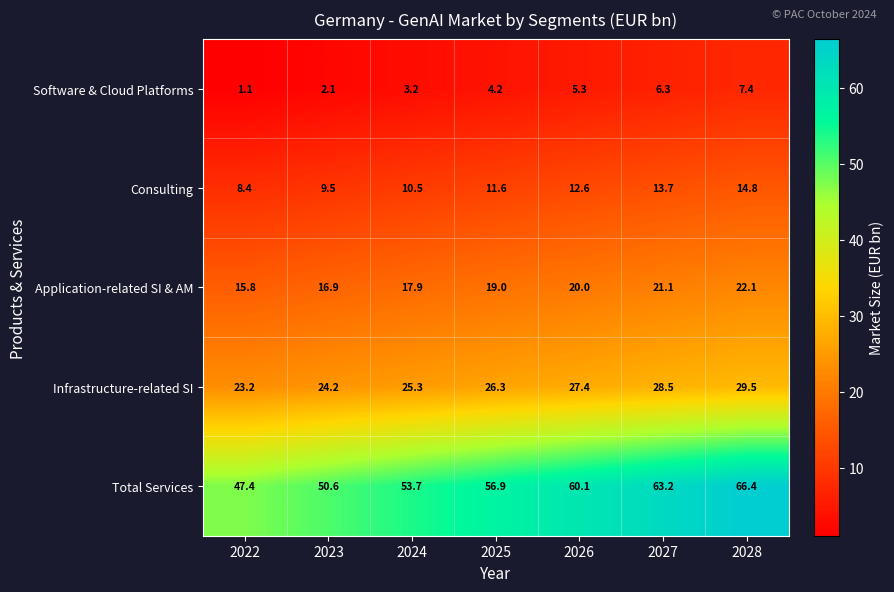

At how many categories does at least one series exceed 32?

7